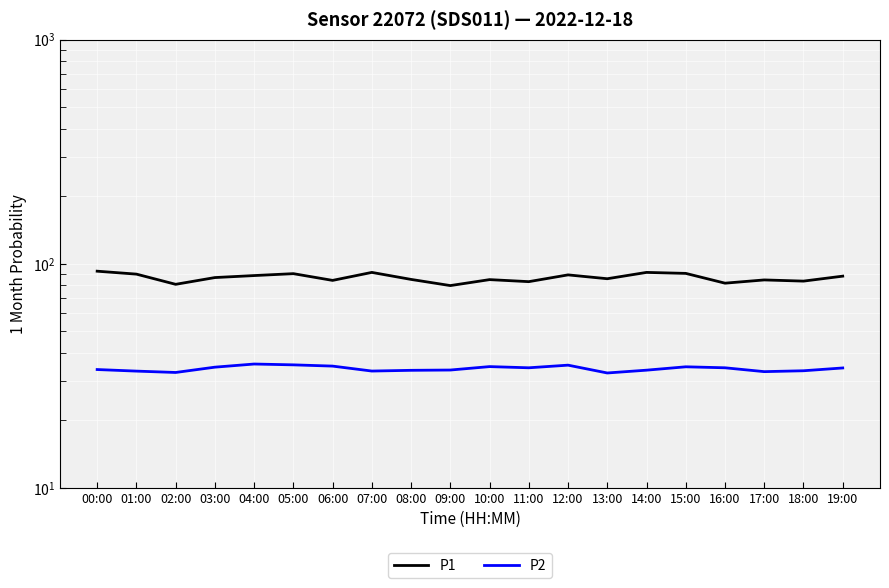

True or false: P1 and P2 cross at least once.

False